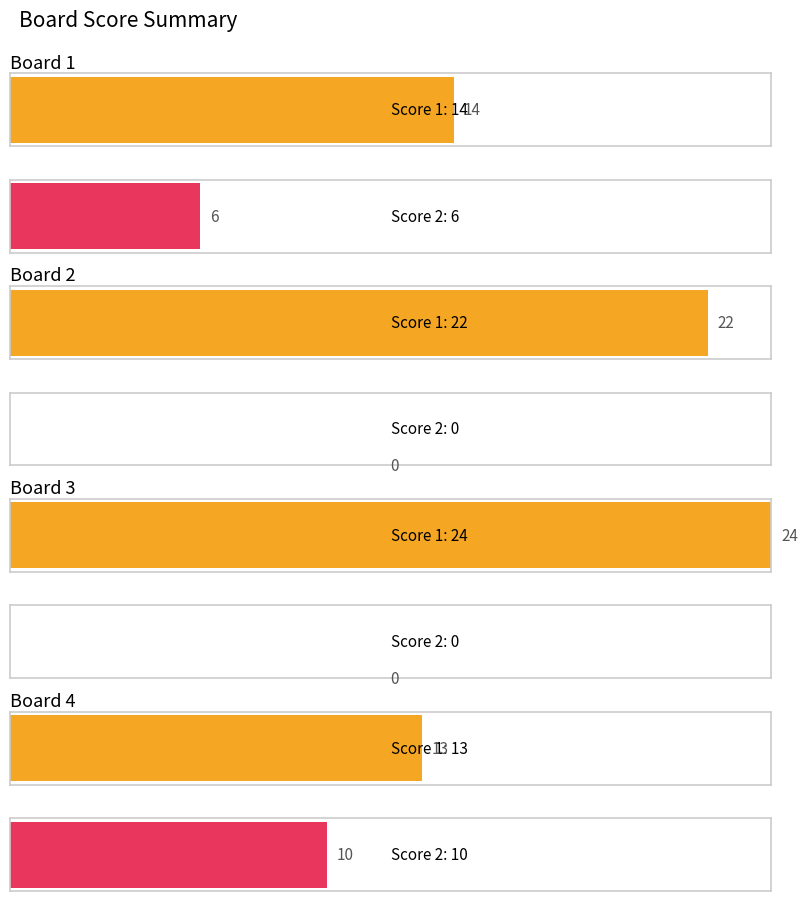

Which series changed the most between Board 2 and Board 3?

Score 1